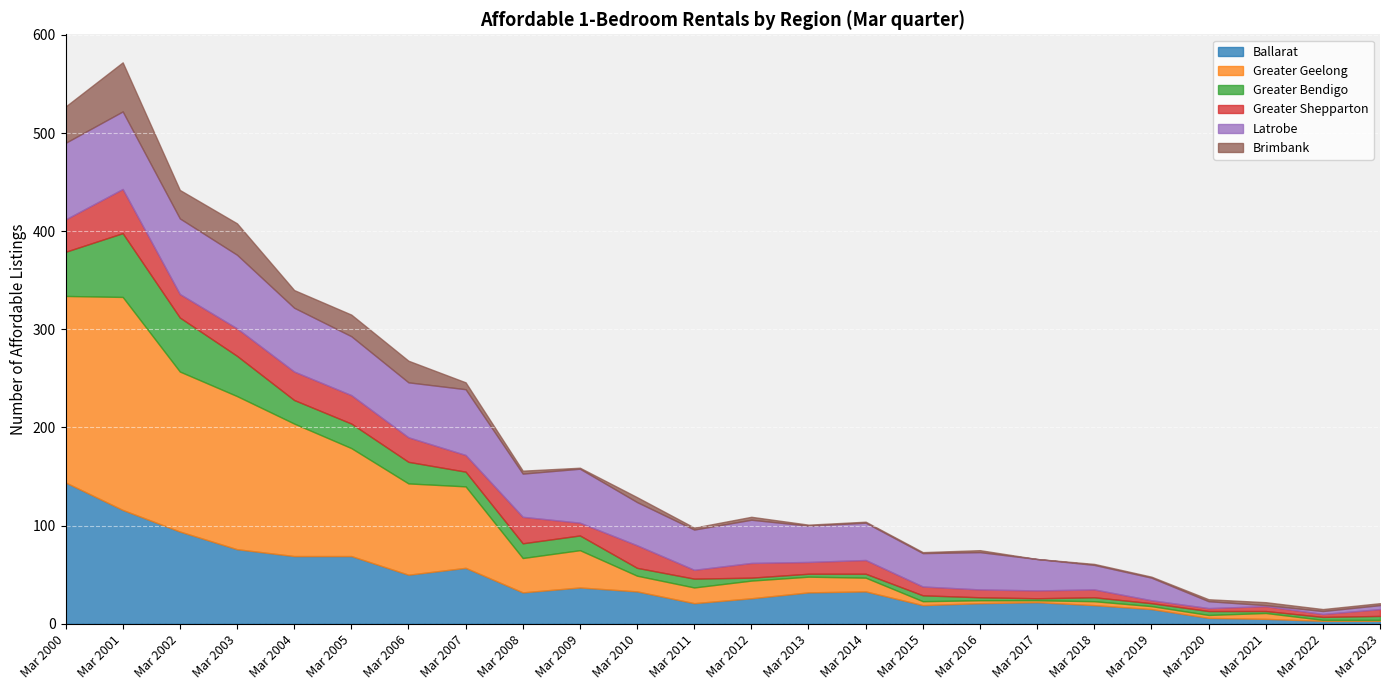

At how many categories does at least one series exceed 142?

4